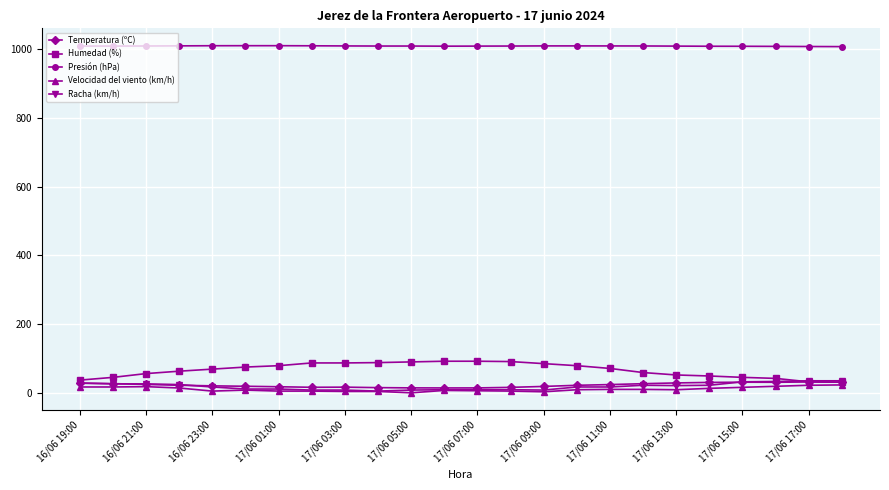

Which series has the largest total across all categories?

Presión (hPa)